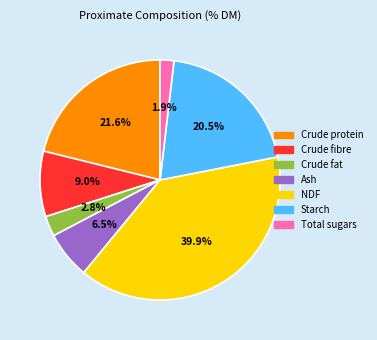

Rank the categories by value from lowest to highest.

Total sugars, Crude fat, Ash, Crude fibre, Starch, Crude protein, NDF